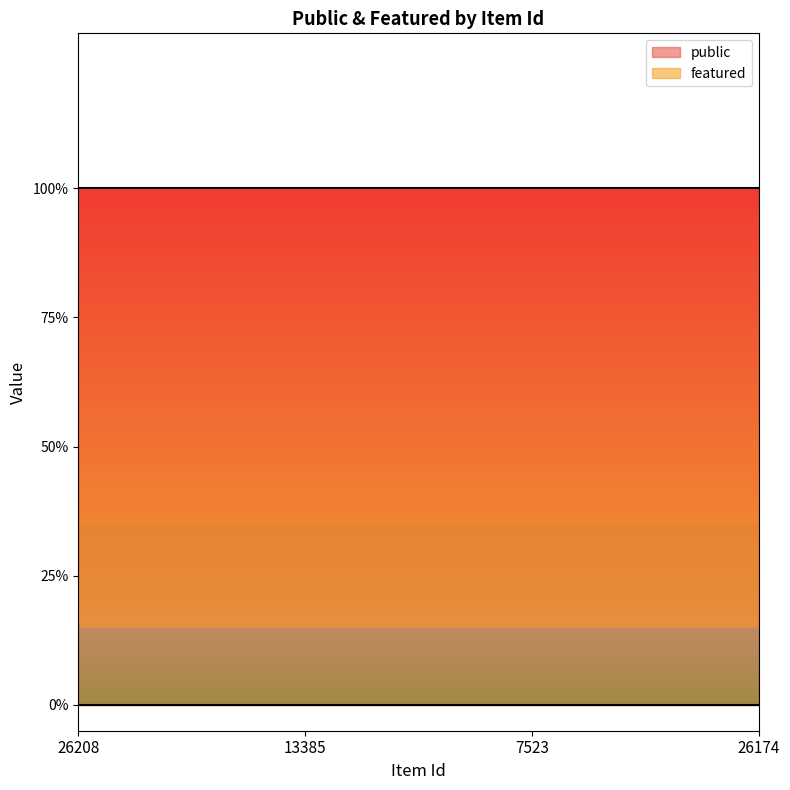

What position from the left is 7523?

3